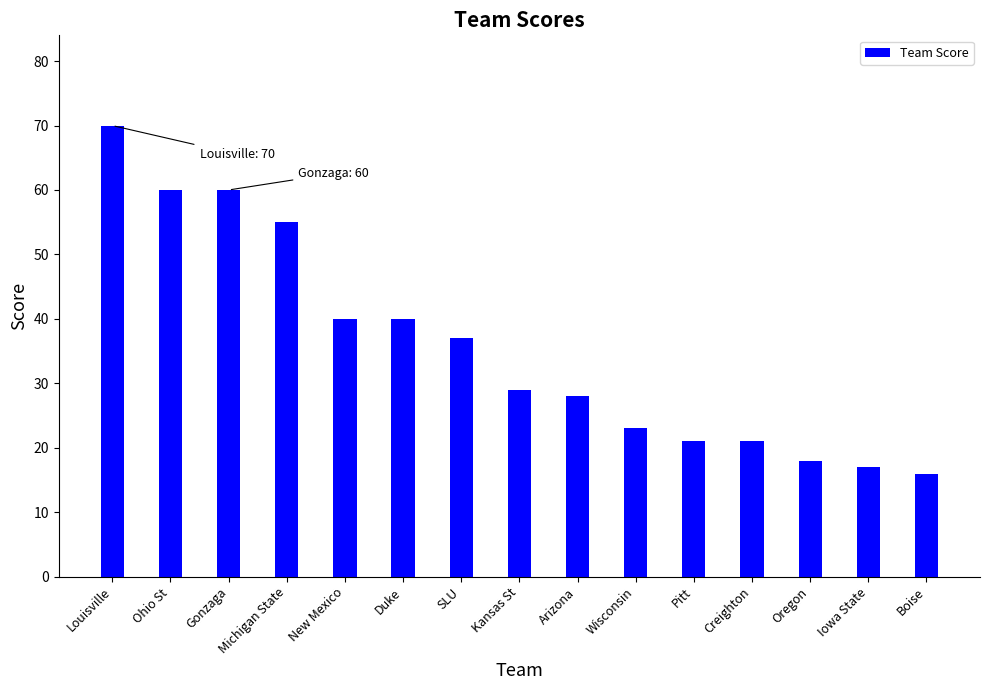

What position from the right is Oregon?

3